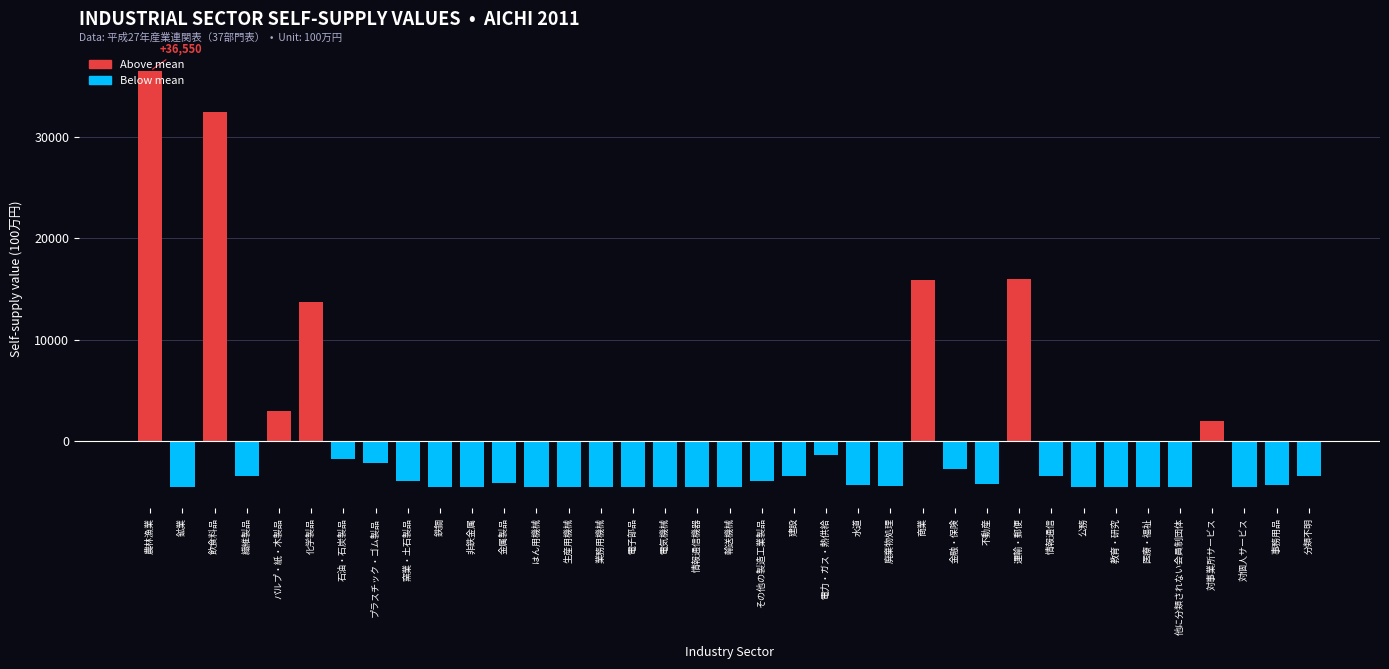

What is the label of the 20th bar from the right?

情報通信機器